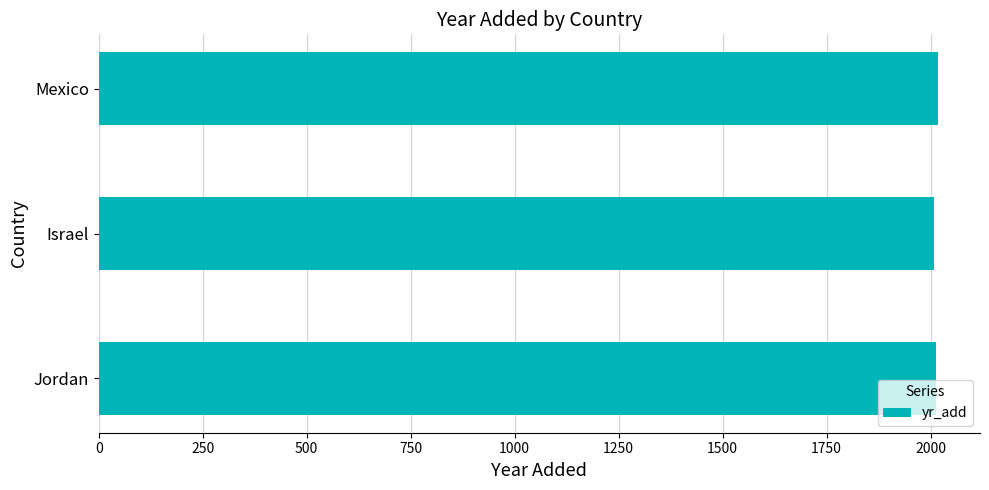

What is the difference between the second highest and minimum values?

4